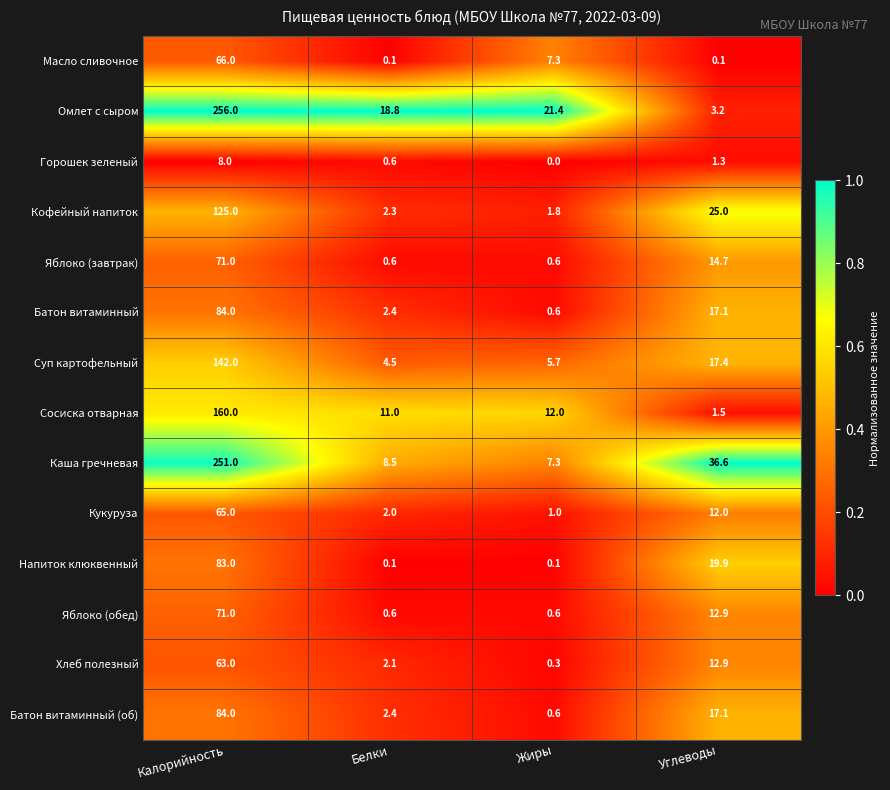

Which series has the largest range (max minus min)?

Омлет с сыром